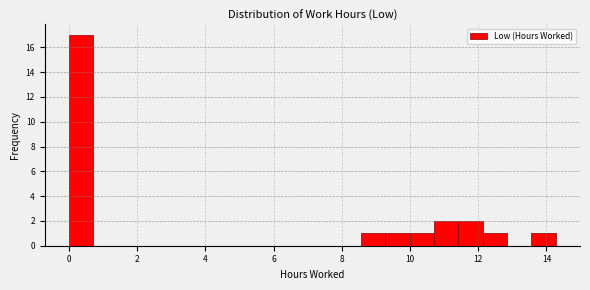

Read against the x-axis, roughly where is the centre of the tallest bar?

0.4